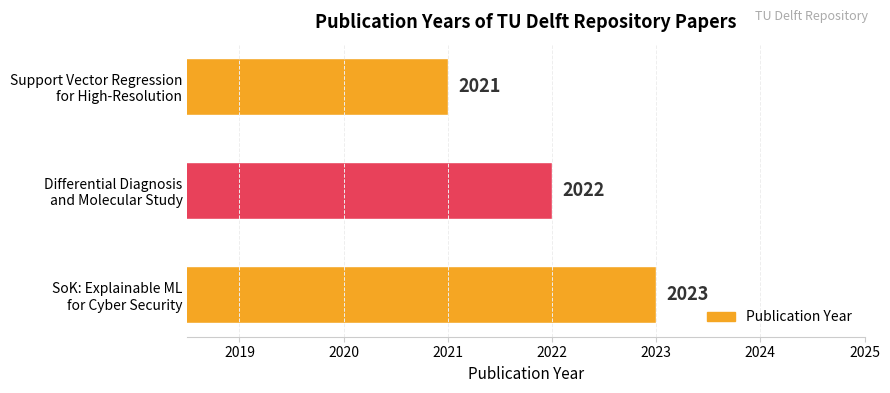

What is the maximum value shown in the chart?

2023